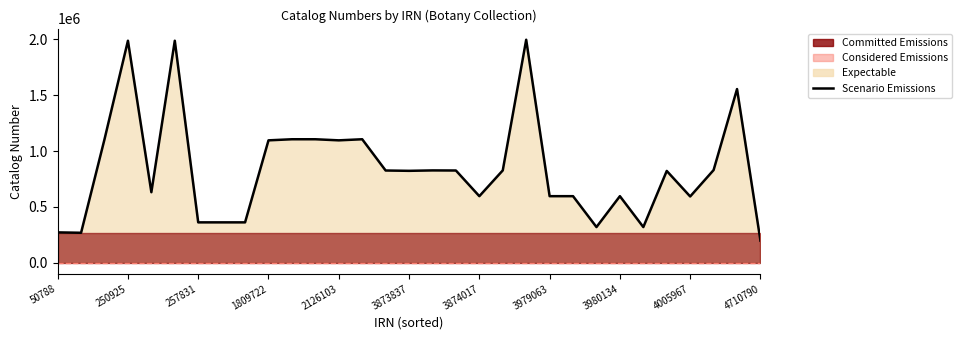

What is the value of the 23rd point from the left?

595978